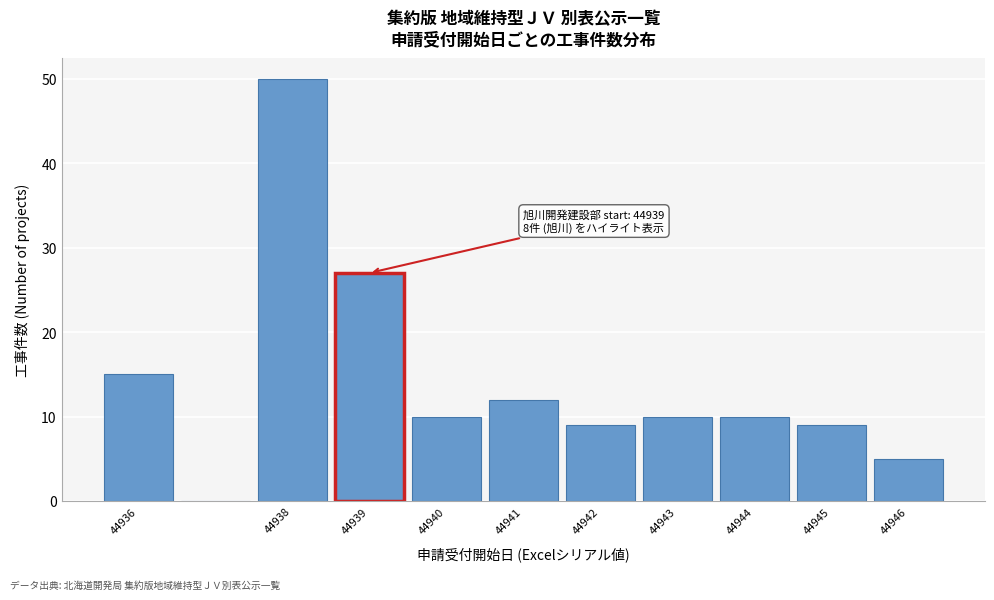

Over which range of the x-axis is the bar tallest?

44937.5 to 44938.5